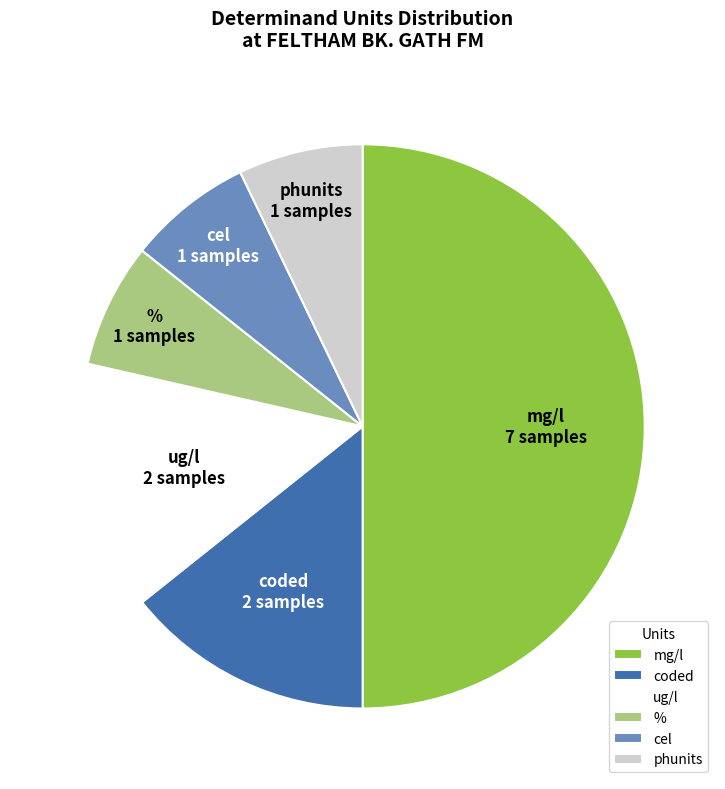

Approximately how many times larger is the value at cel compared to %?

1.0